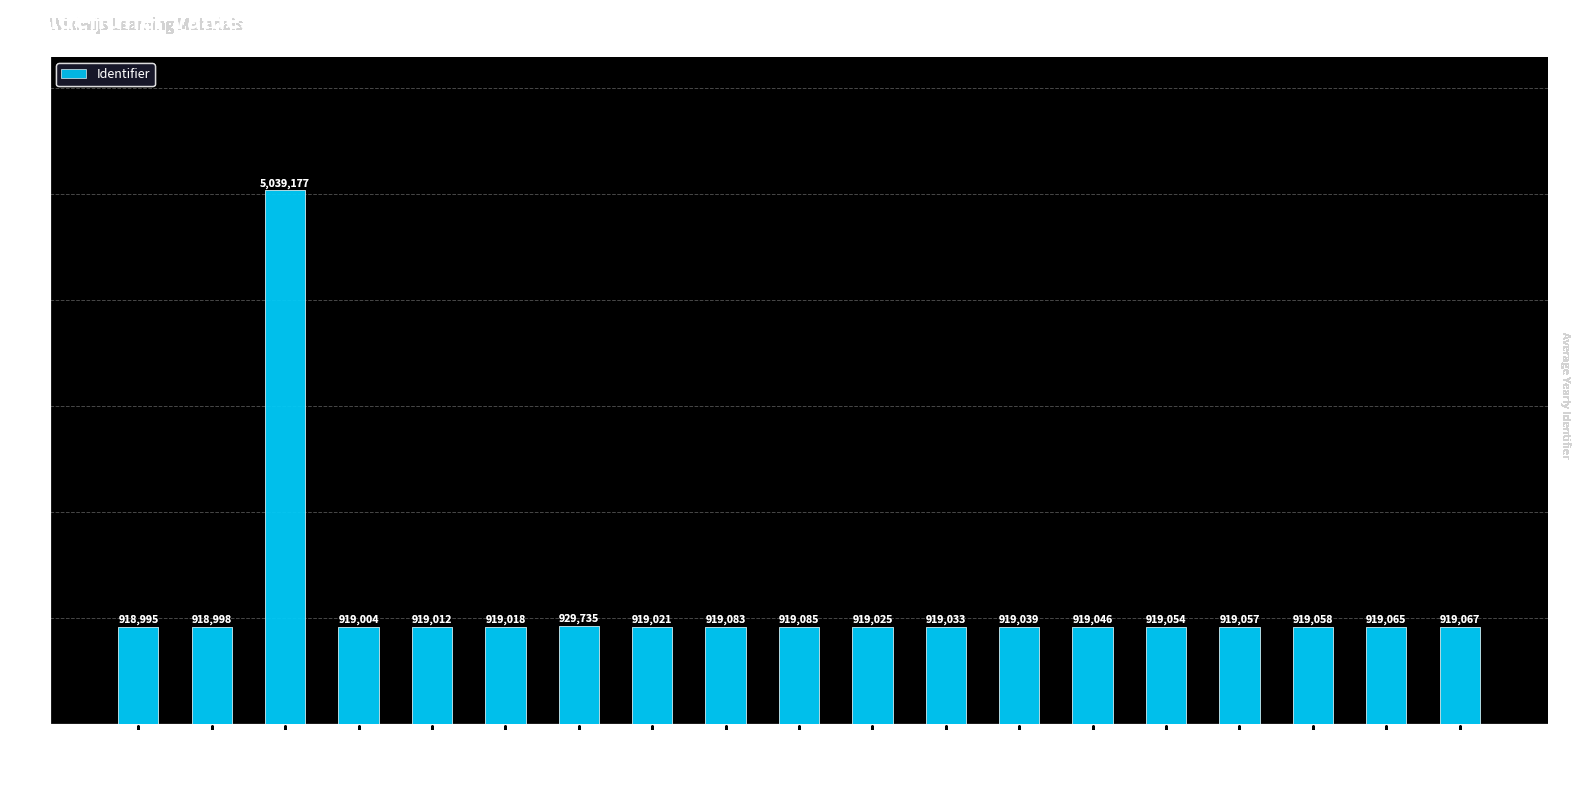

Is it true that the value at Begroting is 919025?

True